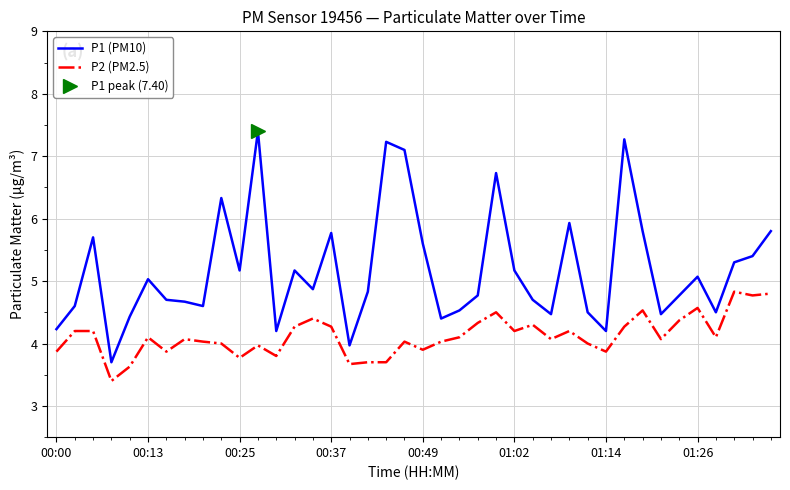

What is the minimum value for P1 (PM10)?

3.7